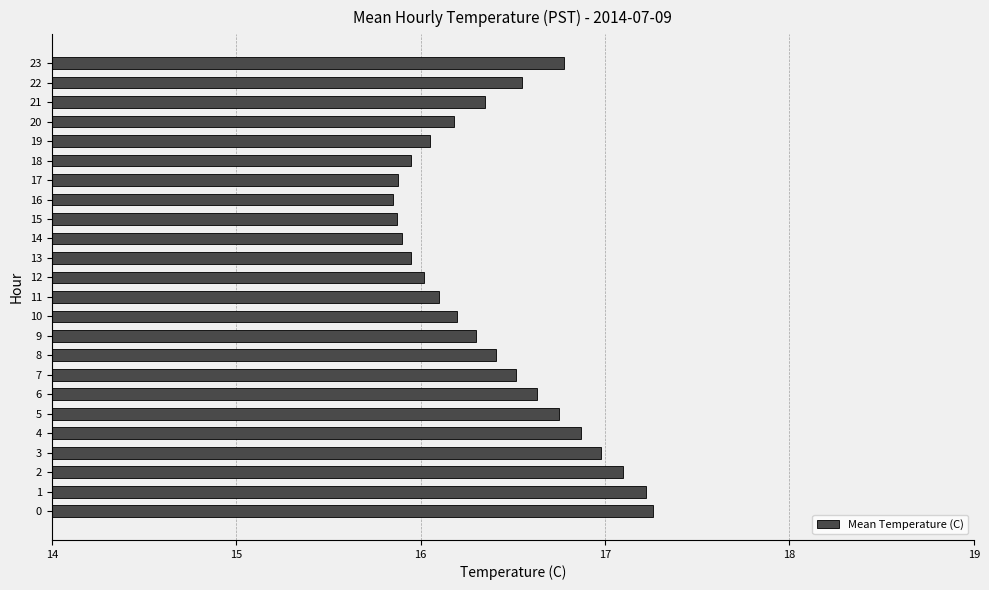

What is the ratio of the value at 15 to the value at 3?

0.9